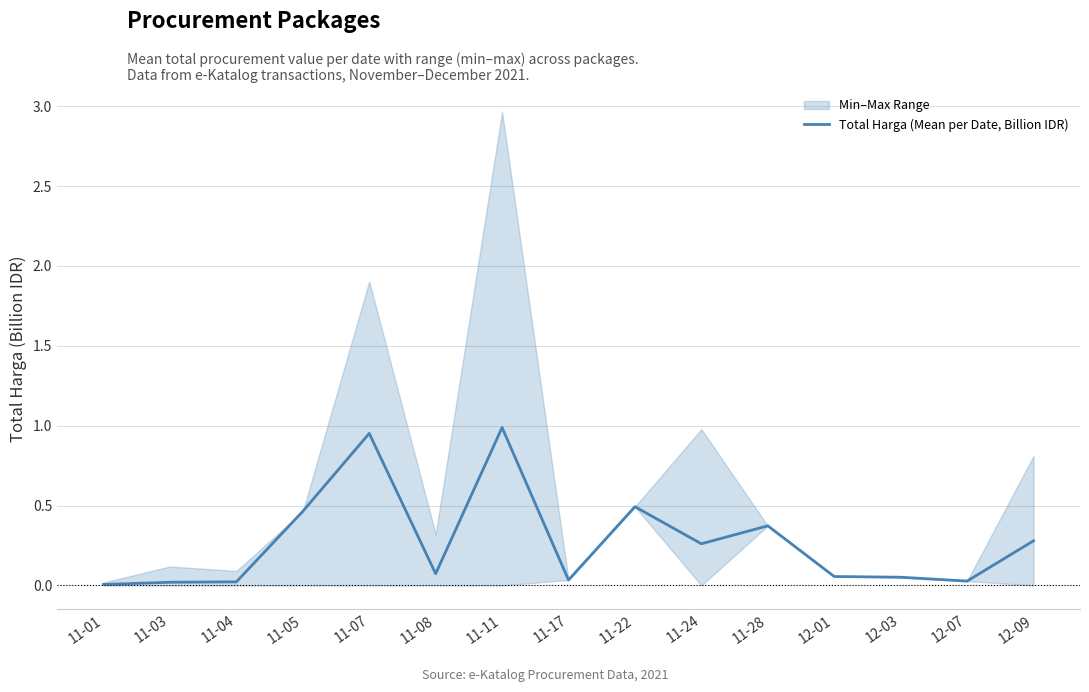

The value at 11-24 is 0.3. True or false?

True